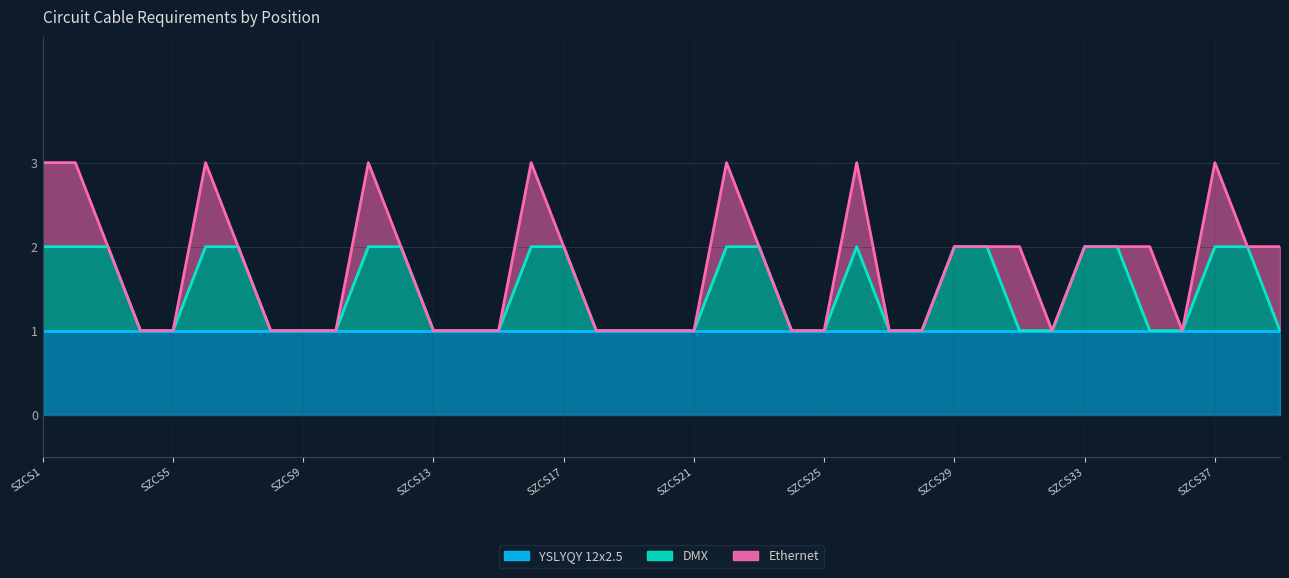

Between SZCS14 and SZCS17, which is larger?

SZCS14